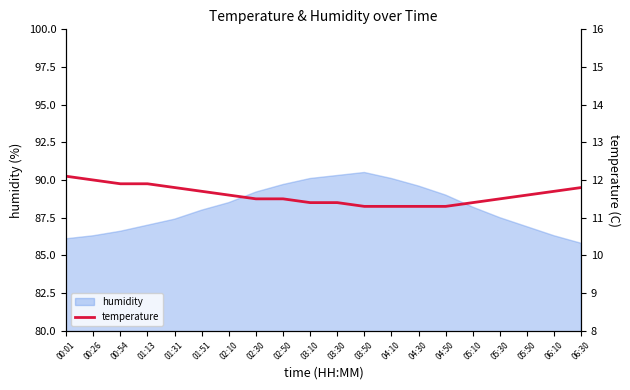

Rank the categories by value from lowest to highest.

03:50, 04:10, 04:30, 04:50, 03:10, 03:30, 05:10, 02:30, 02:50, 05:30, 02:10, 05:50, 01:51, 06:10, 01:31, 06:30, 00:54, 01:13, 00:26, 00:01